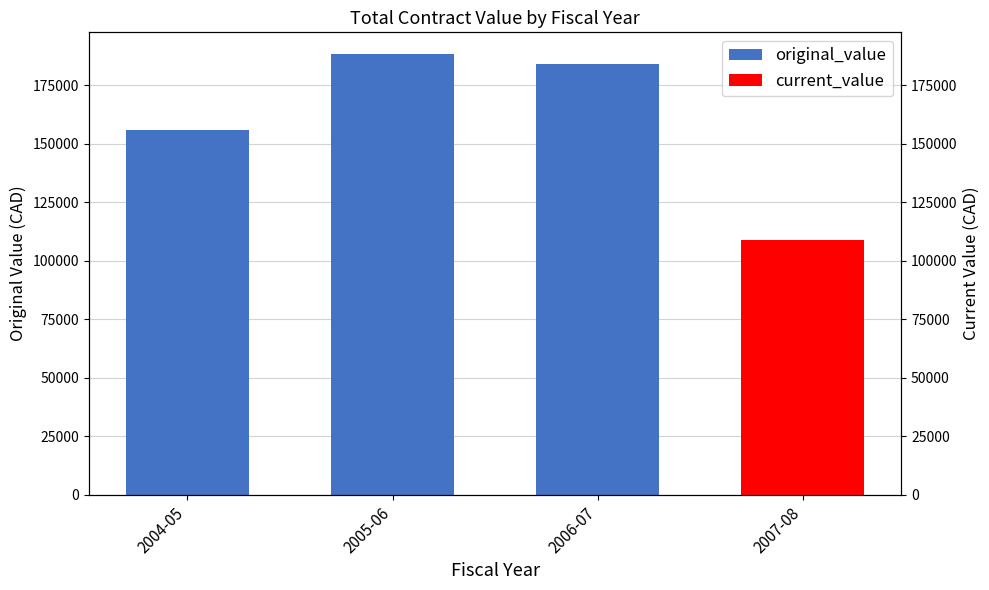

What is the ratio of the value at 2004-05 to the value at 2005-06?

0.8